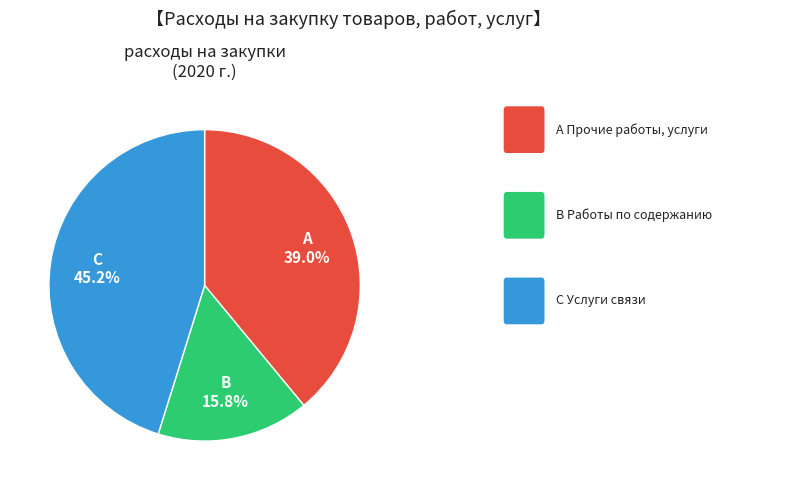

Does any single category account for the majority?

No